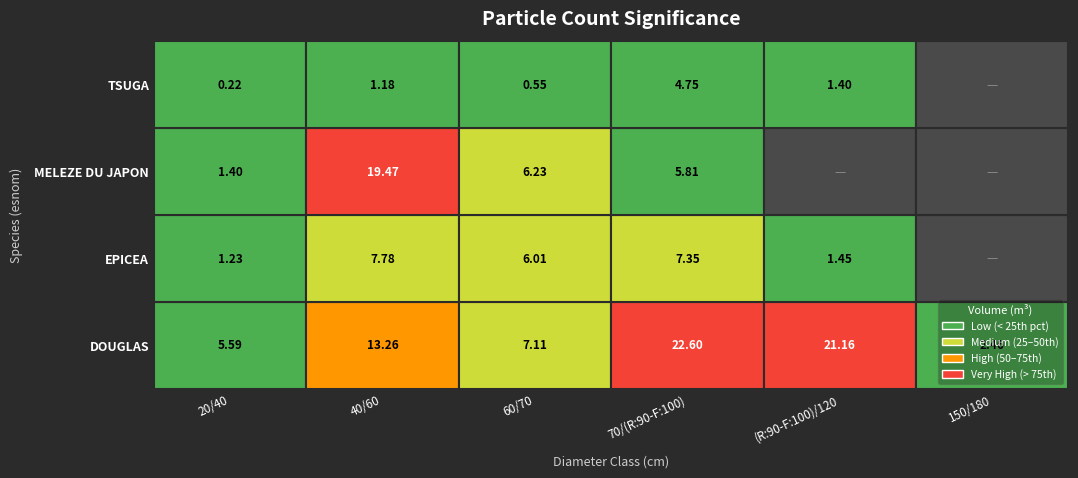

What is the sum of the DOUGLAS values at 70/(R:90-F:100) and 150/180?

25.1